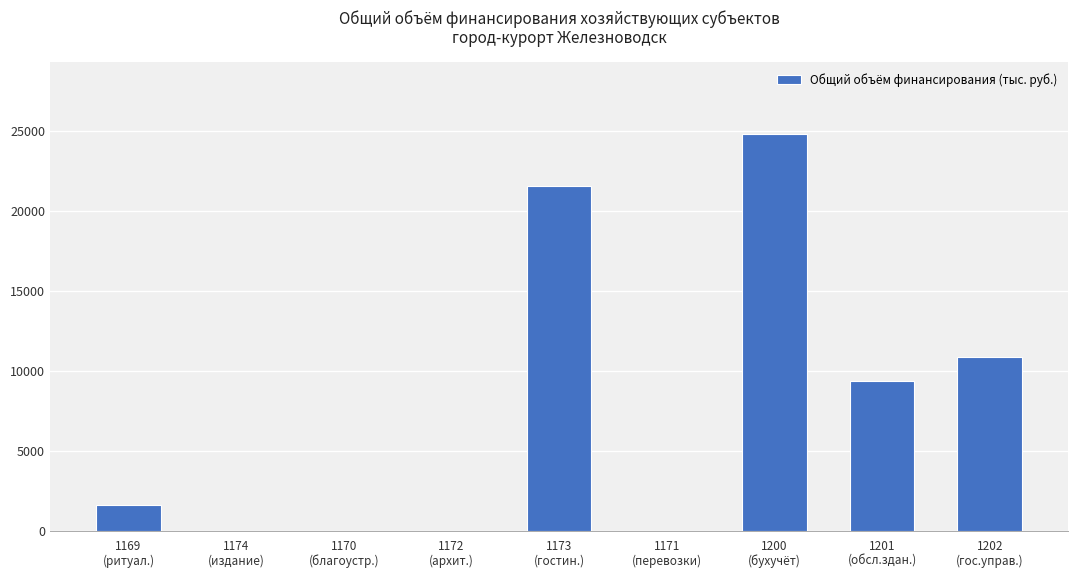

What is the greatest value displayed?

24826.4